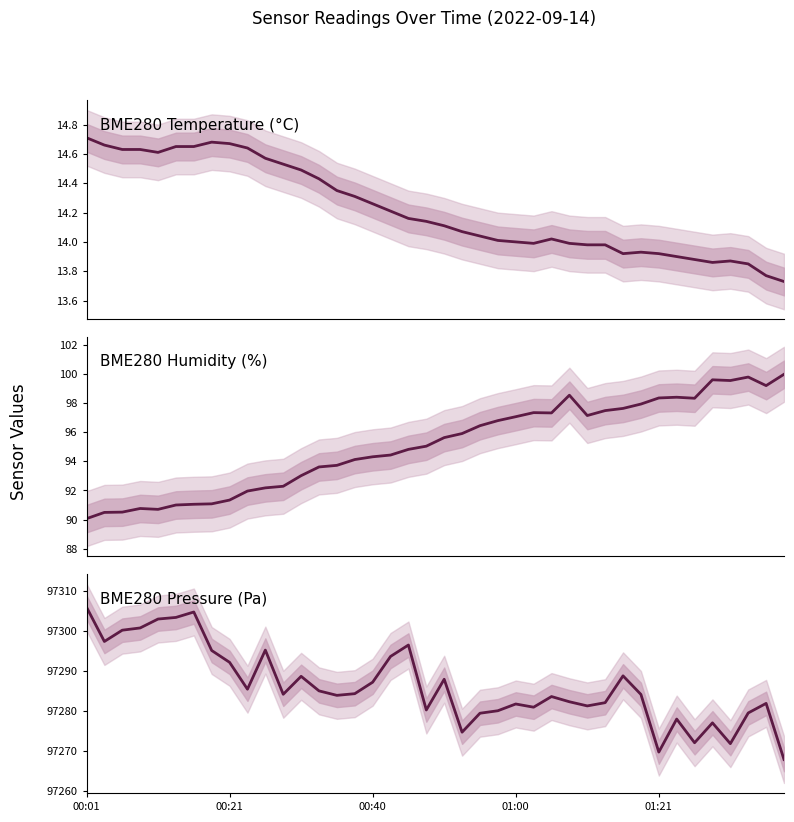

What position from the left is 00:40?

3